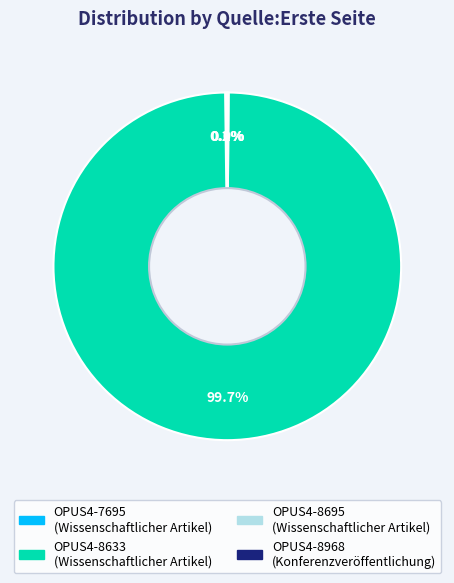

Is OPUS4-8633 the majority of the pie?

Yes